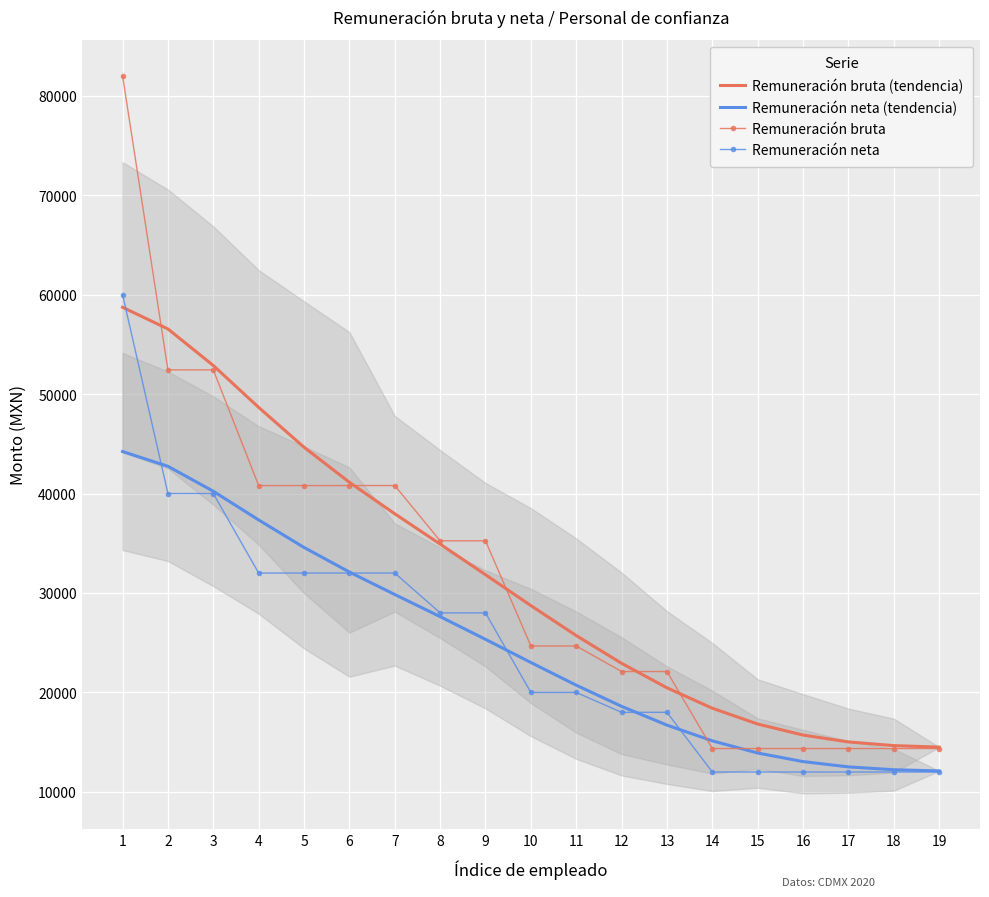

At which category is the sum across all series the highest?

1